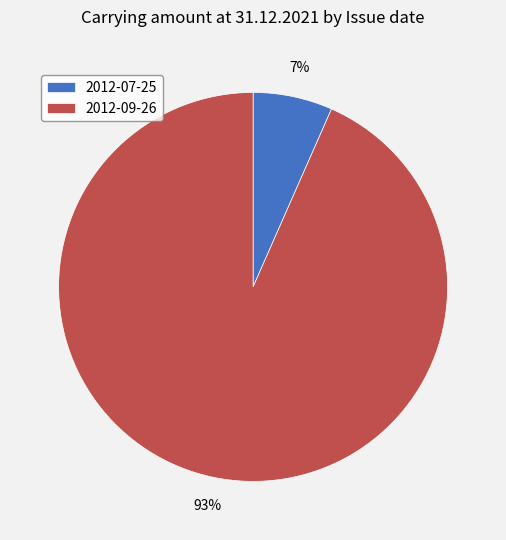

What is the smallest slice in the pie chart?

2012-07-25